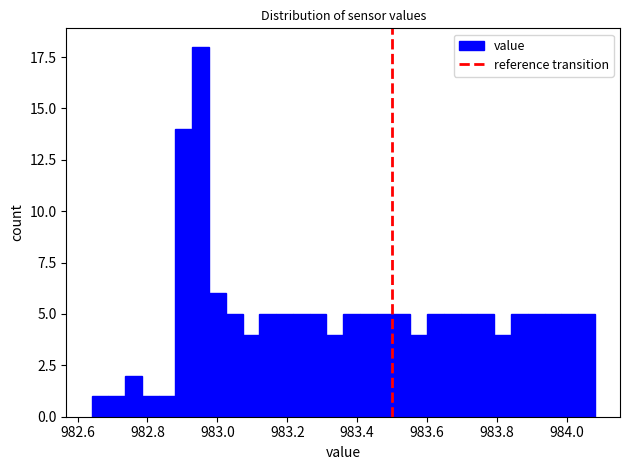

Around what value on the x-axis is the tallest bar? Give the approximate position of its centre, as read against the axis.

982.96